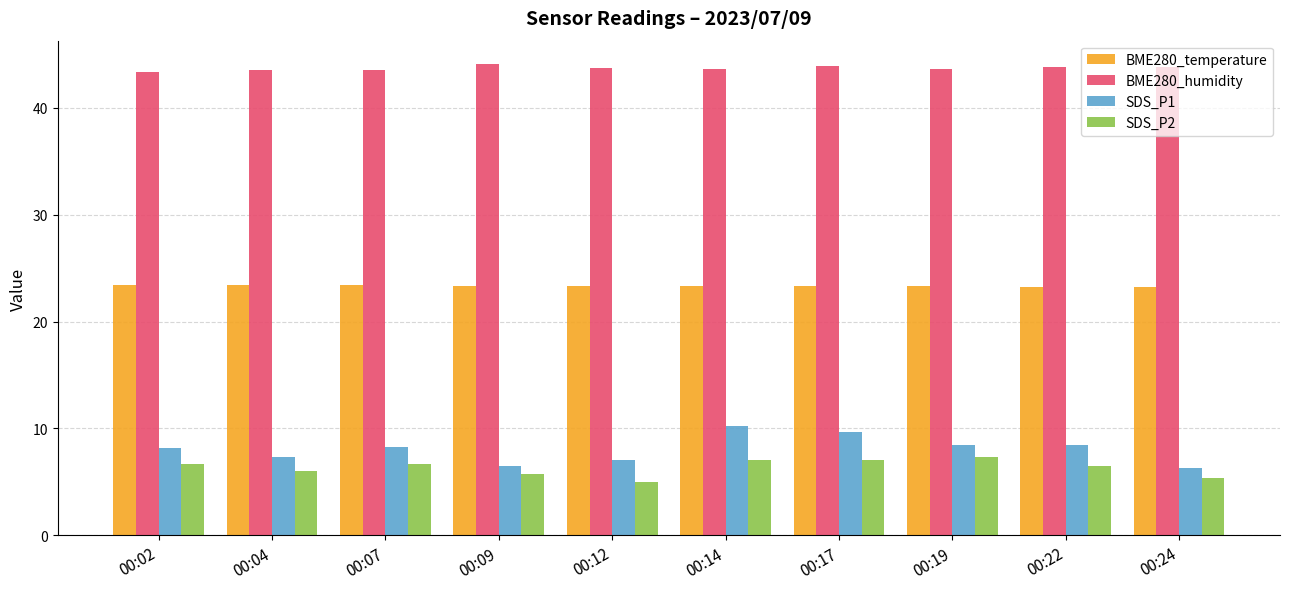

The SDS_P1 series shows 3.1 at 00:19. True or false?

False